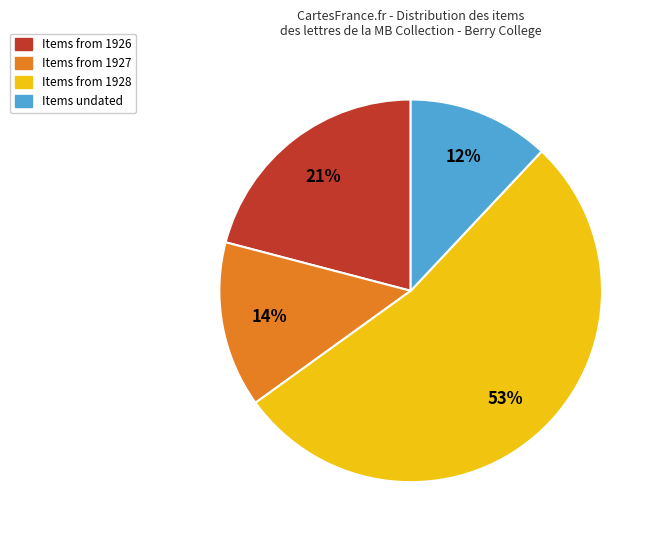

To the nearest percent, what is the average slice percentage?

25%